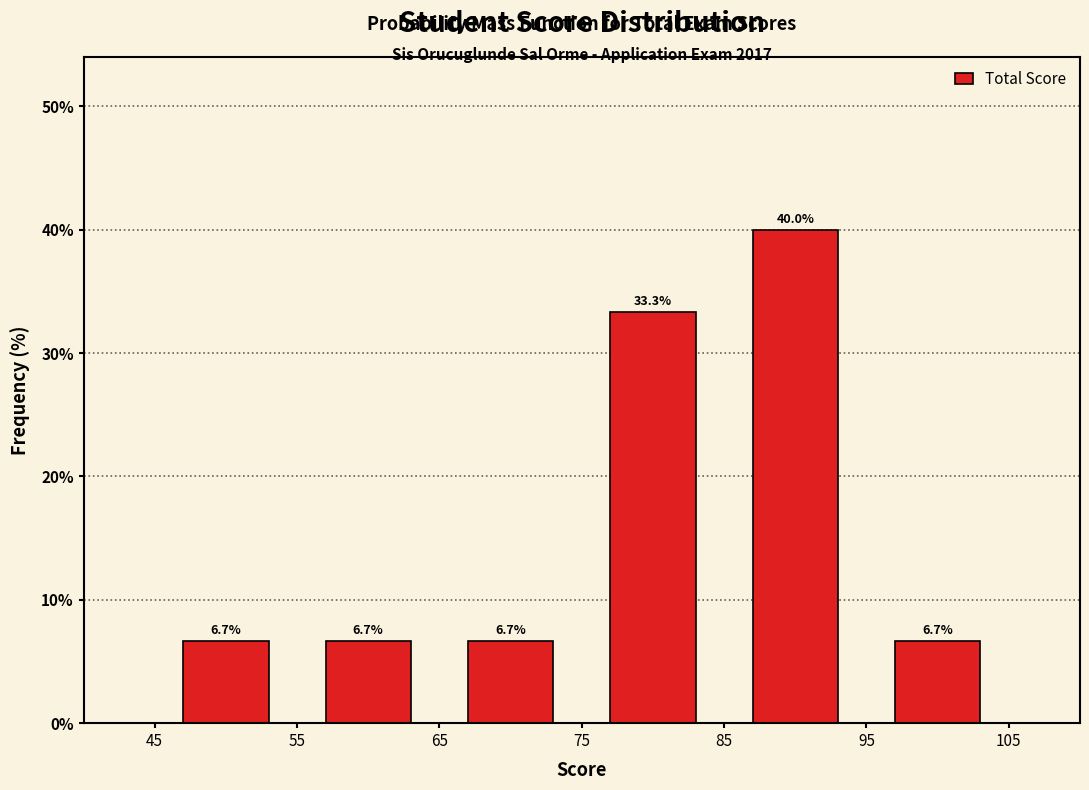

Reading left to right, list every bar in this chart as the range it spans on the x-axis followed by its height.

45 to 55: 6.7
55 to 65: 6.7
65 to 75: 6.7
75 to 85: 33.3
85 to 95: 40.0
95 to 105: 6.7